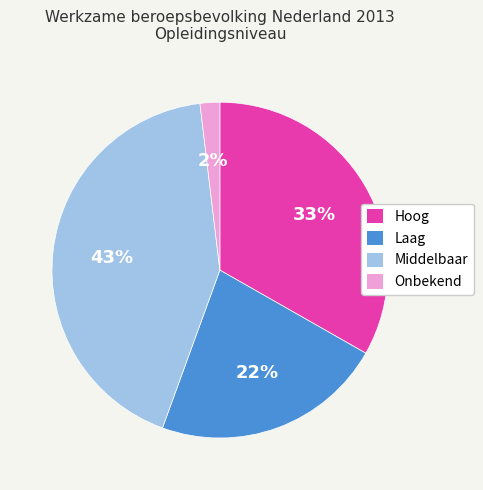

What percentage is the Middelbaar slice, to the nearest percent?

43%